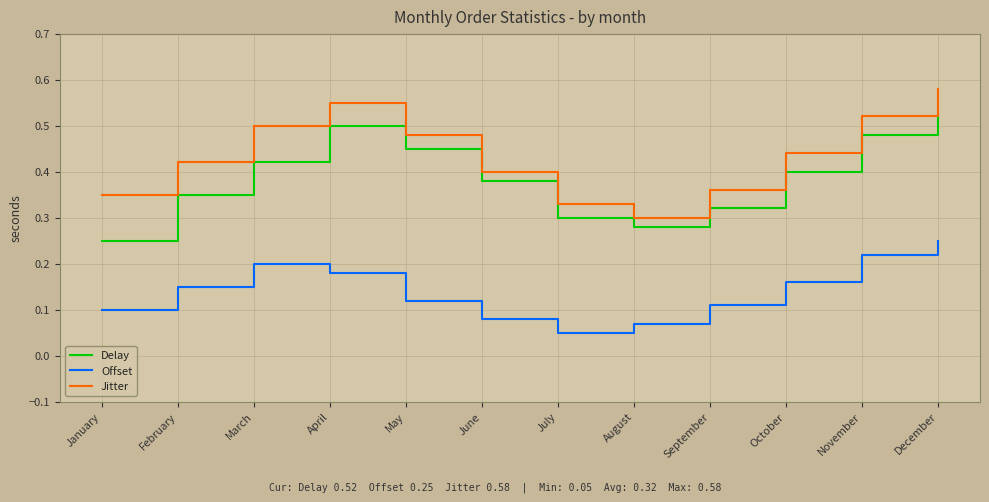

True or false: Jitter has a value of 0.9 at April.

False